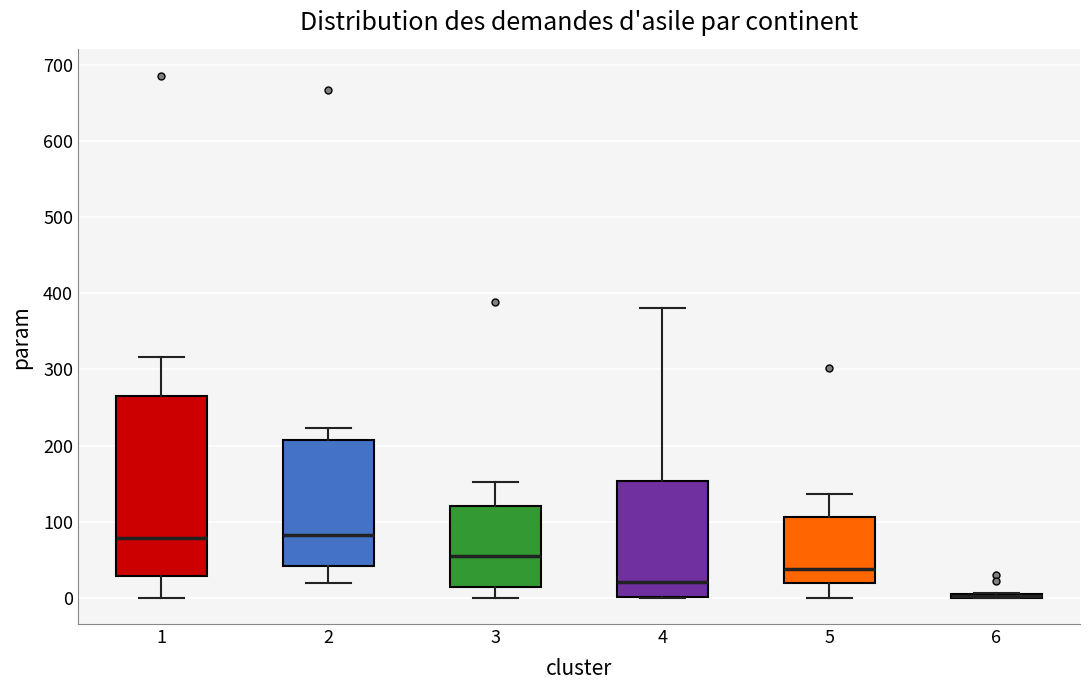

Which box is the tallest, from its lower edge to its upper edge?

1